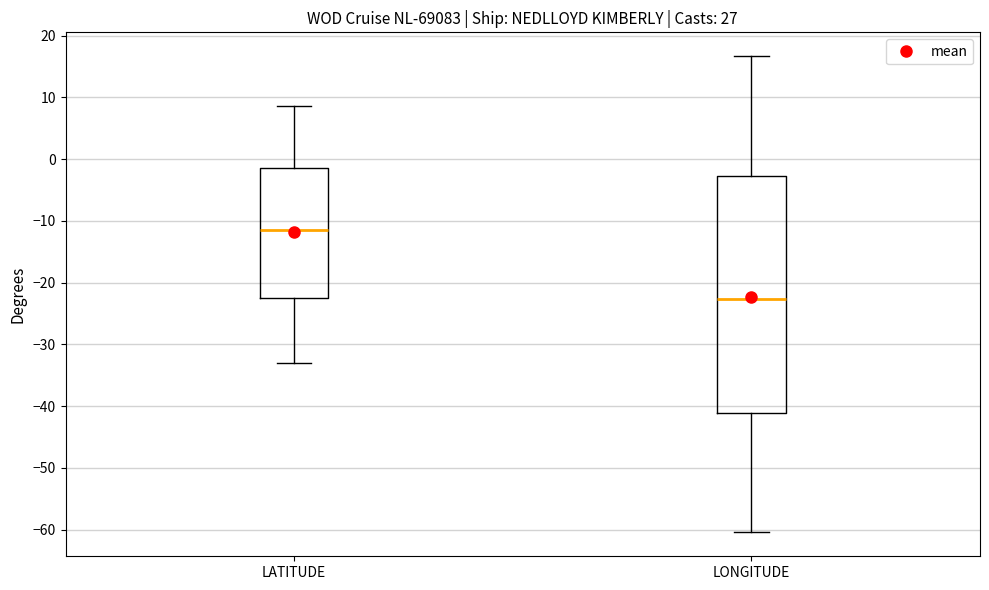

Which box's median line is the lowest?

LONGITUDE